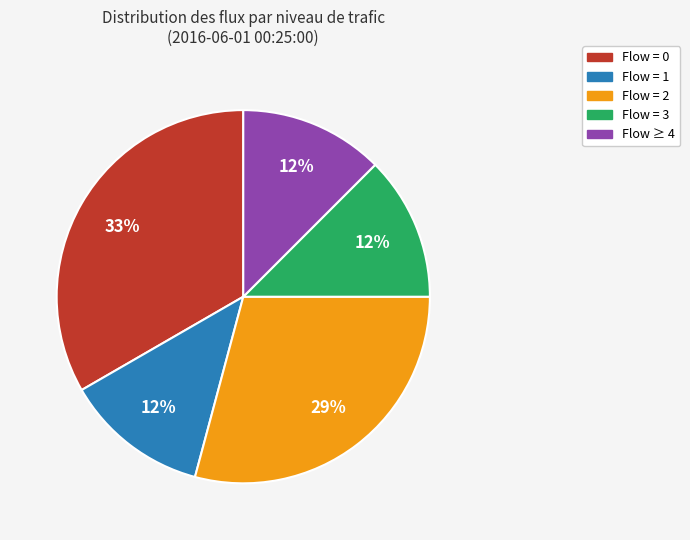

To the nearest percent, what is the average slice percentage?

20%